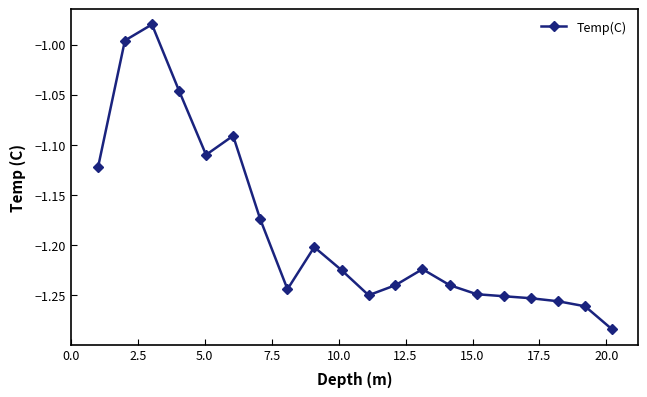

What is the difference between the second highest and minimum values?

0.3